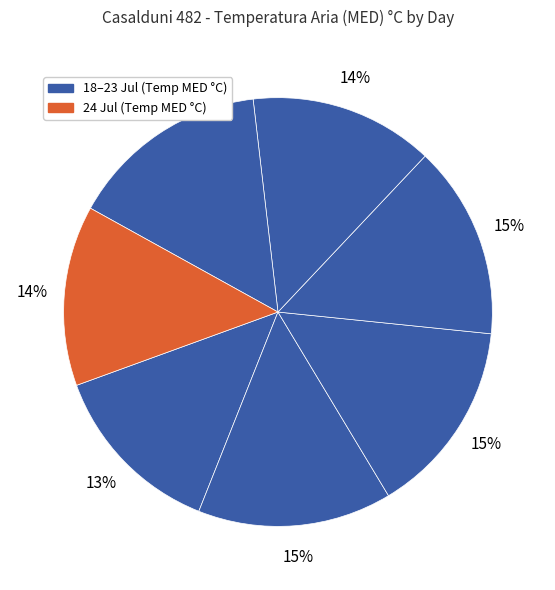

How many segments does this pie chart have?

7